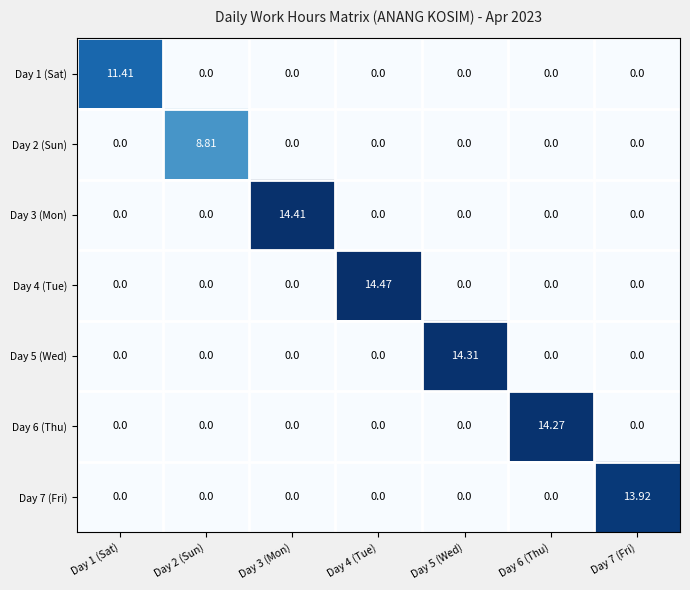

Rank the series at Day 6 (Thu) from highest to lowest value.

Day 6 (Thu), Day 1 (Sat), Day 2 (Sun), Day 3 (Mon), Day 4 (Tue), Day 5 (Wed), Day 7 (Fri)